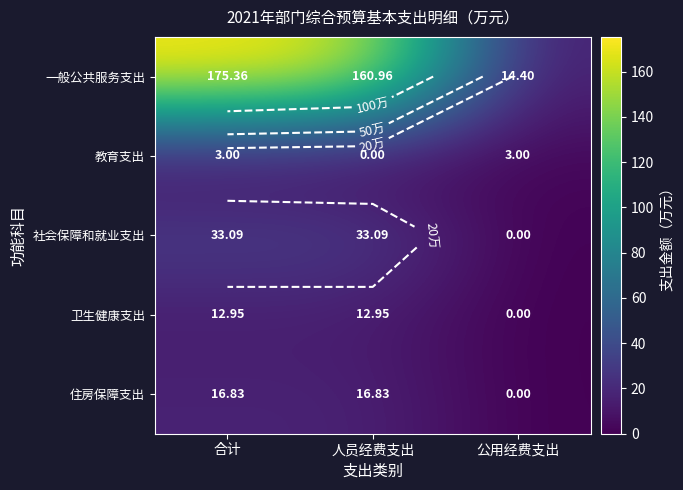

Which series has the widest spread of values?

一般公共服务支出